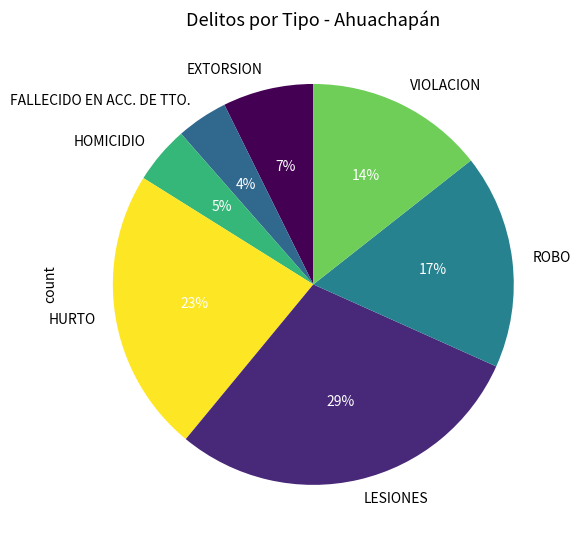

Count the number of slices in the pie.

7